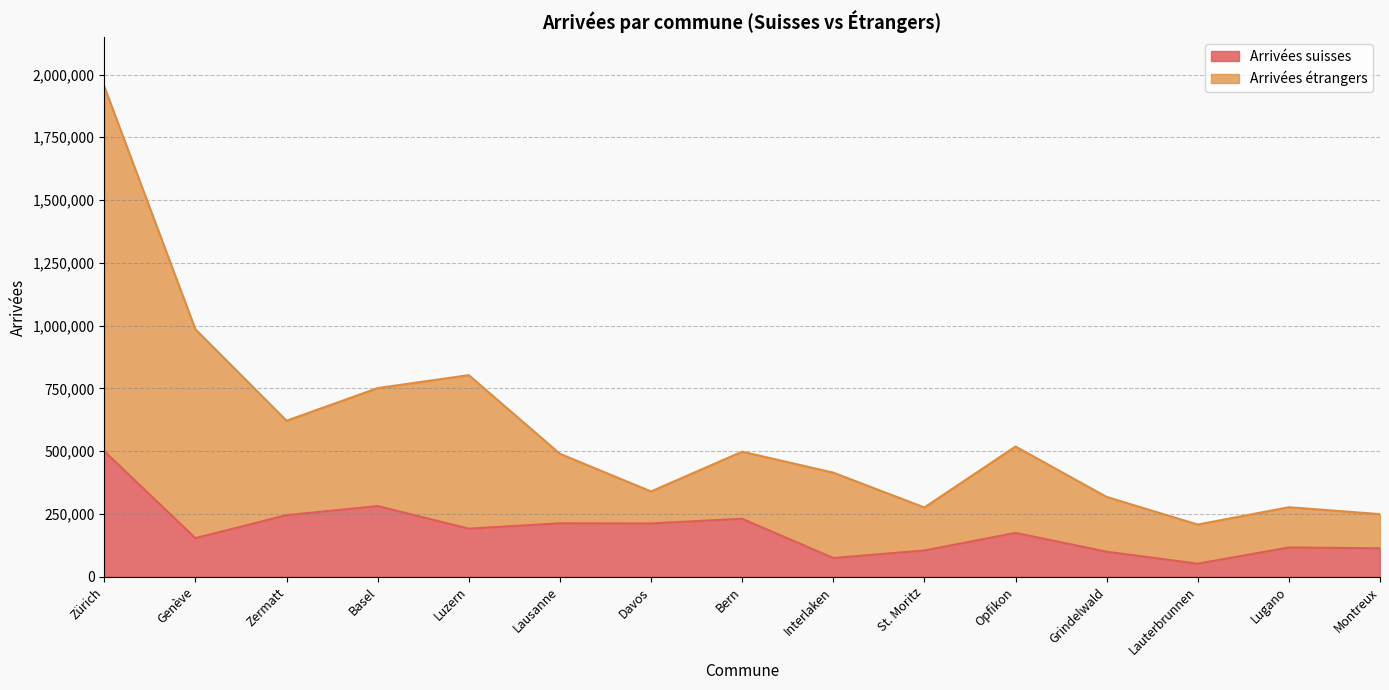

Reading left to right, what are all the values shown in this chart?

Arrivées suisses: 499618	153463	244971	281137	191274	212531	212072	230656	74279	104286	174381	99351	51757	116326	112956
Arrivées étrangers: 1952530	985380	621147	751050	802689	489435	339493	497780	414394	275610	518309	317574	207599	276571	249080